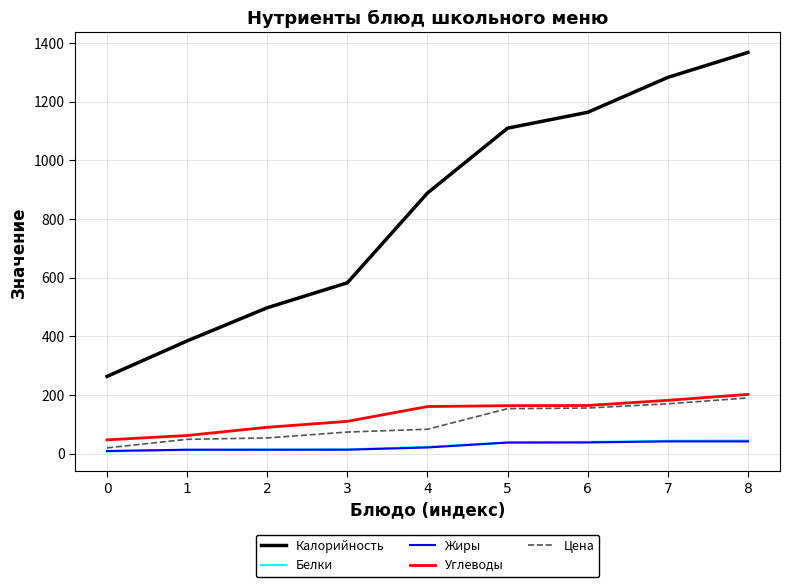

Which series has the largest total across all categories?

Калорийность